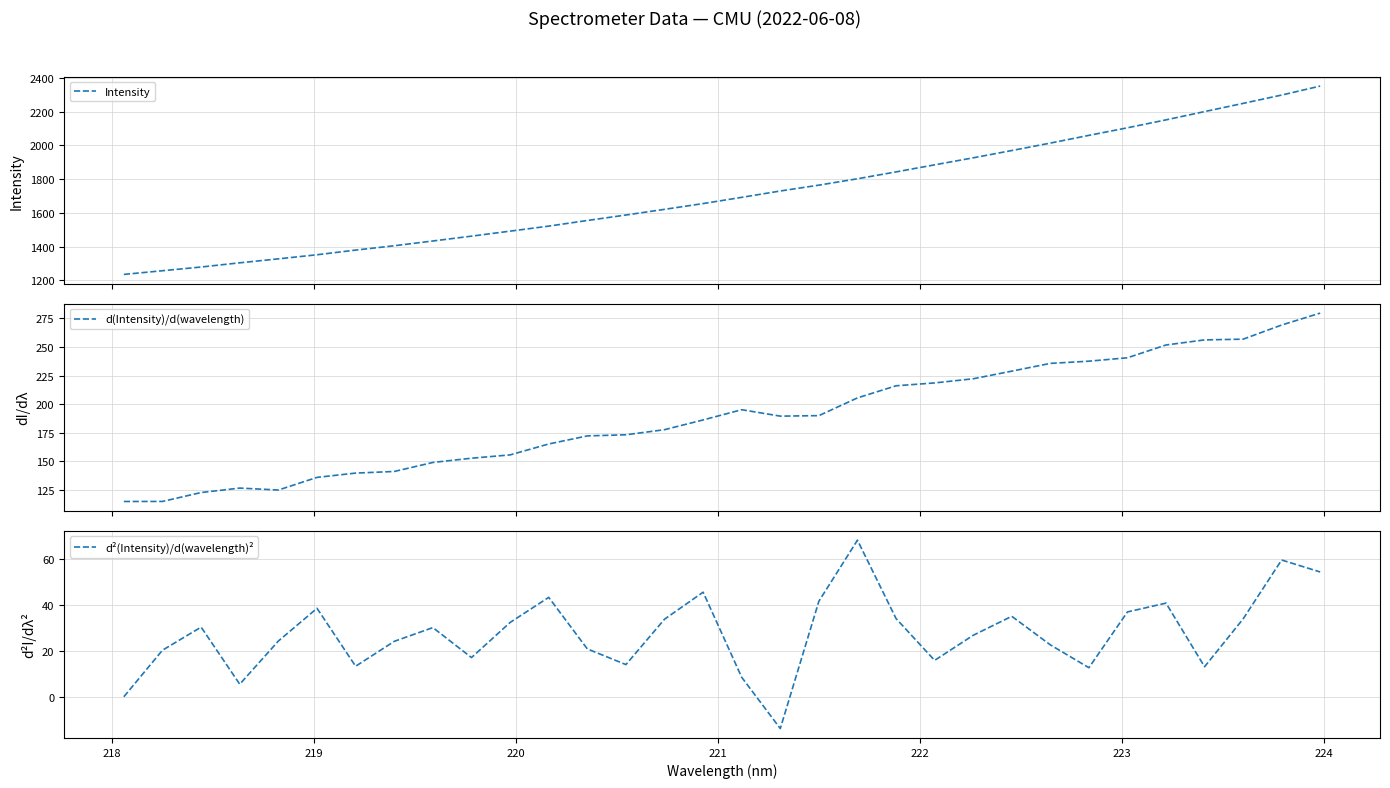

What are all the series names shown in the legend?

Intensity, d(Intensity)/d(wavelength), d²(Intensity)/d(wavelength)²